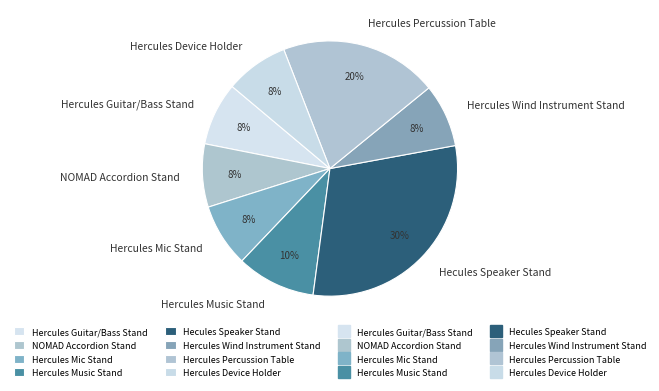

What is the ratio of the value at Hercules Guitar/Bass Stand to the value at NOMAD Accordion Stand?

1.0